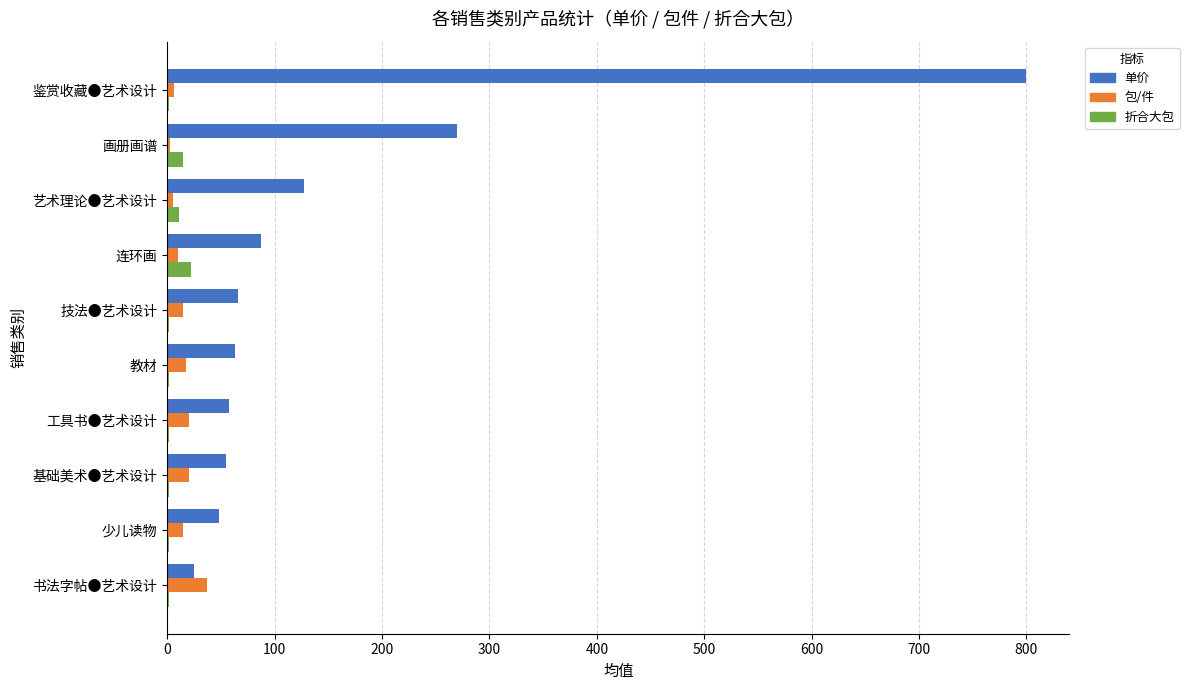

Is it true that 单价 equals 87.1 at 连环画?

True